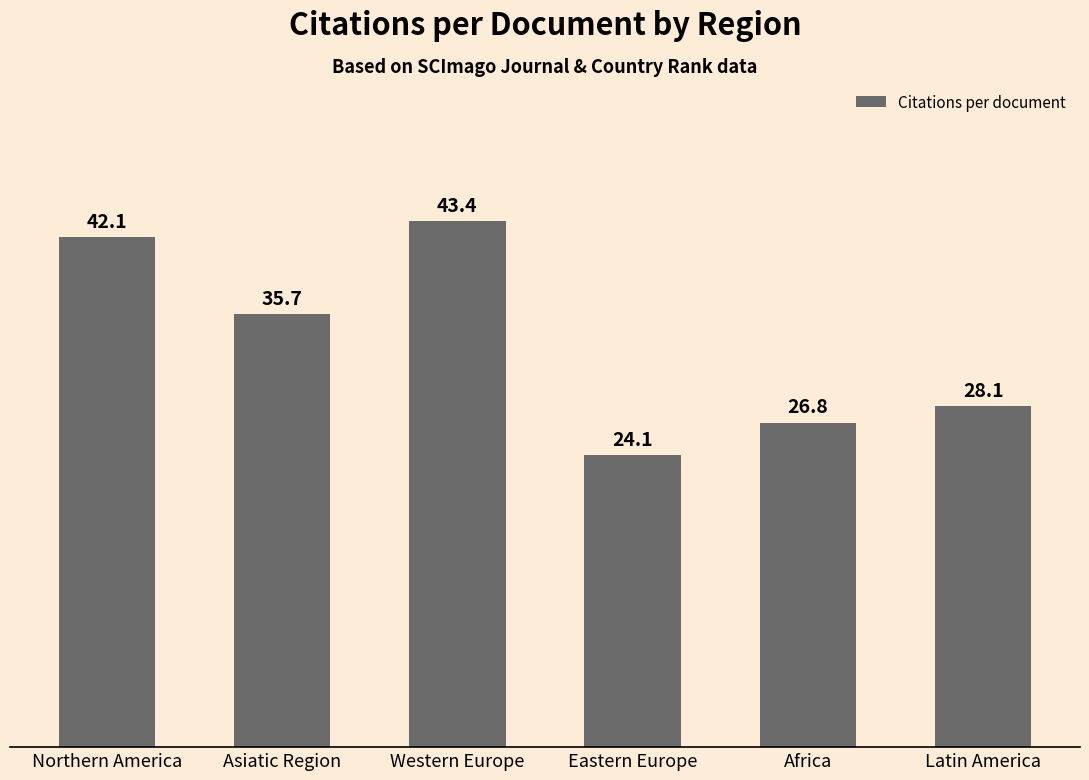

What is the minimum value shown in the chart?

24.1